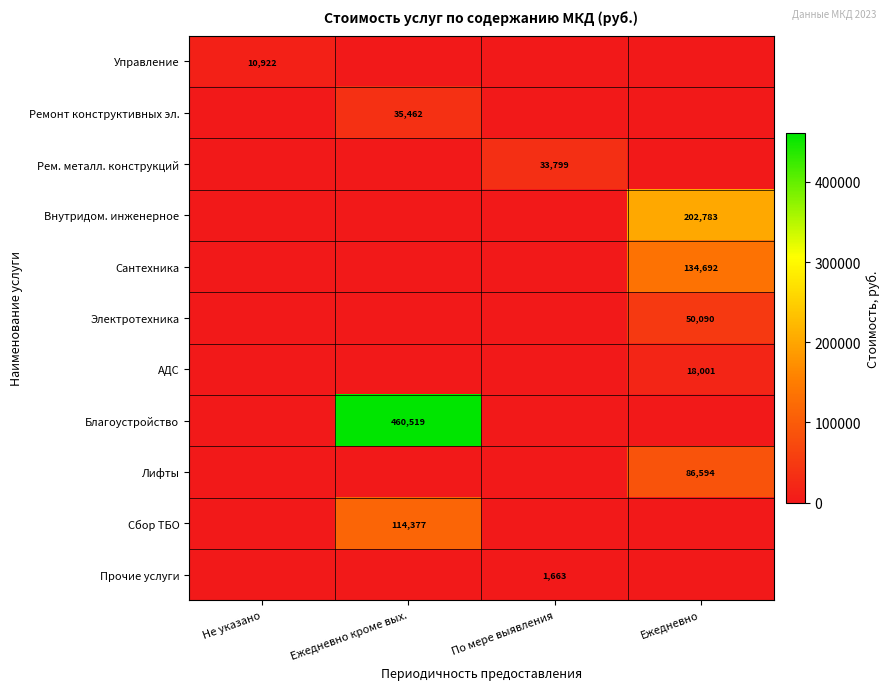

True or false: Благоустройство has a value of 460519 at Ежедневно кроме вых..

True